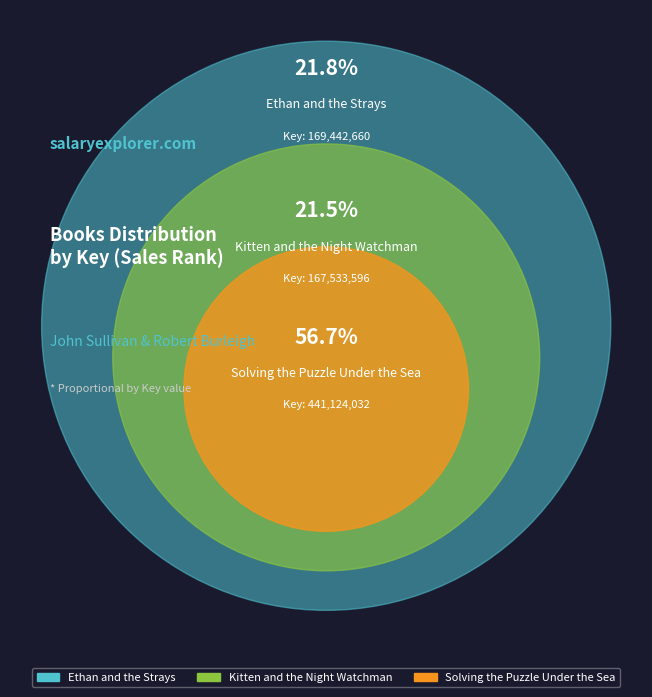

Rank the categories by value from lowest to highest.

Kitten and the Night Watchman, Ethan and the Strays, Solving the Puzzle Under the Sea